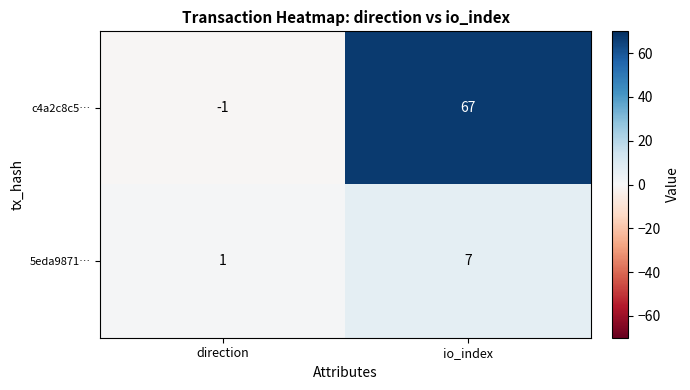

What is the greatest value displayed?

67